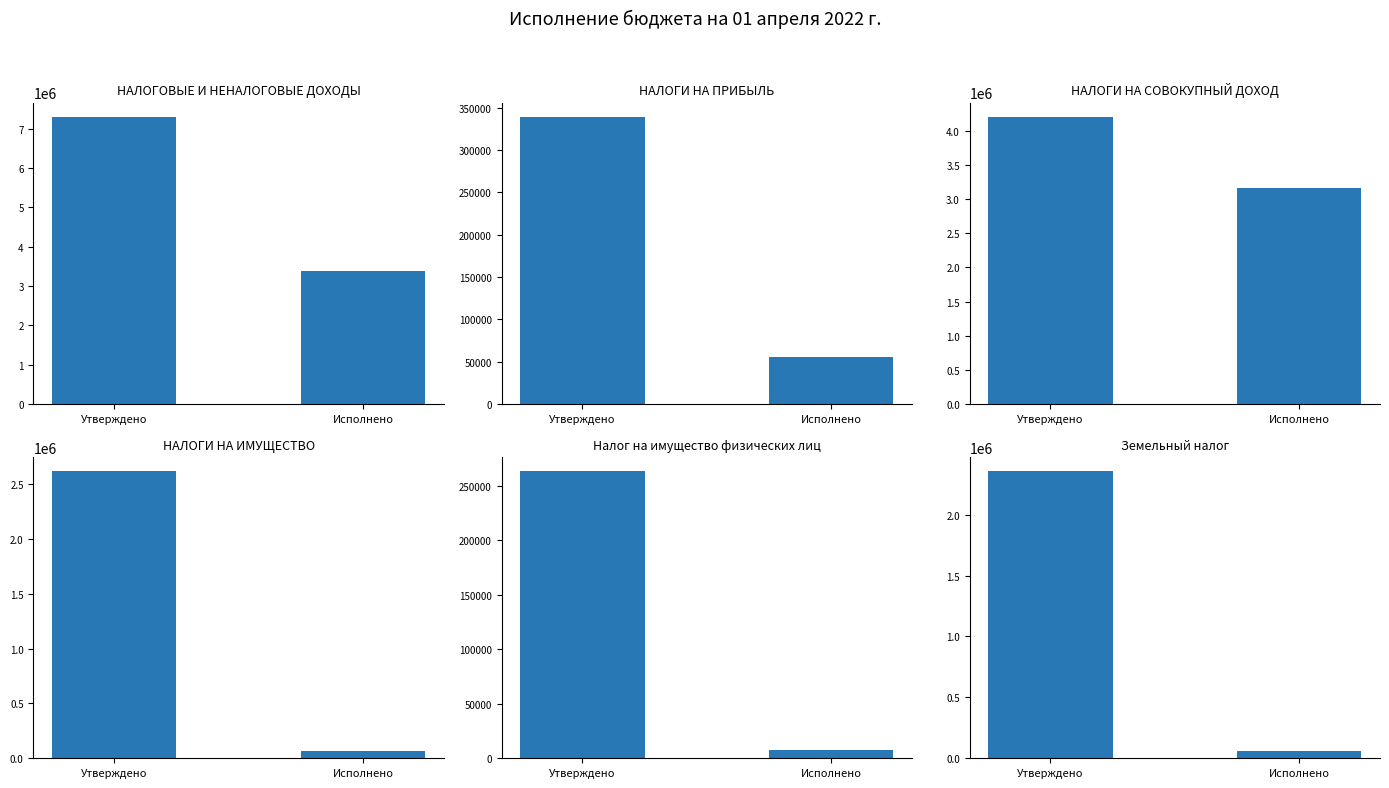

What is the sum of all Налог на имущество
физических лиц values?

270558.1